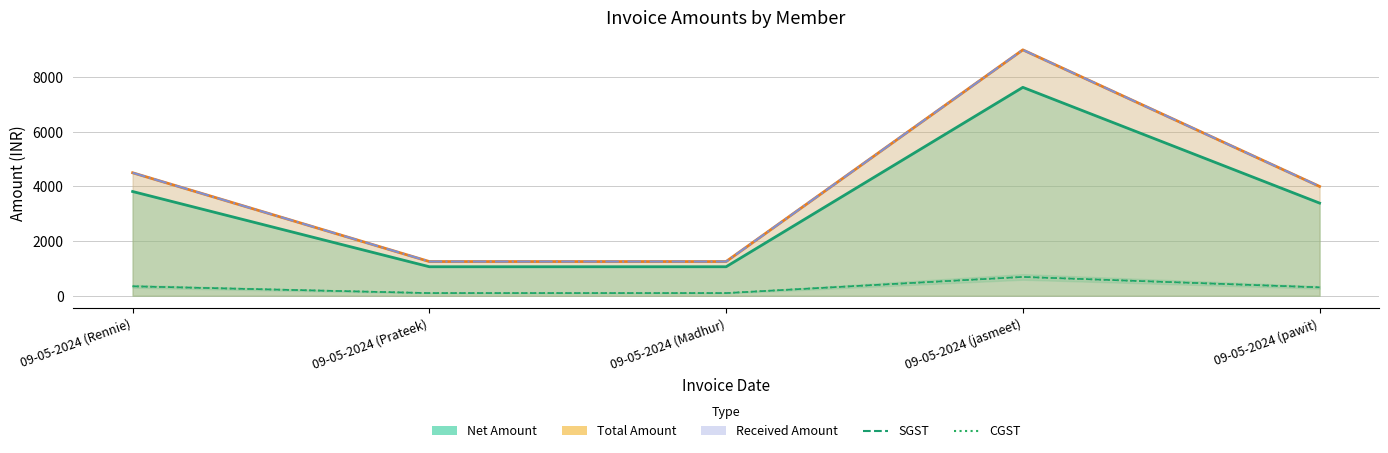

How many values in the CGST series exceed 305?

3